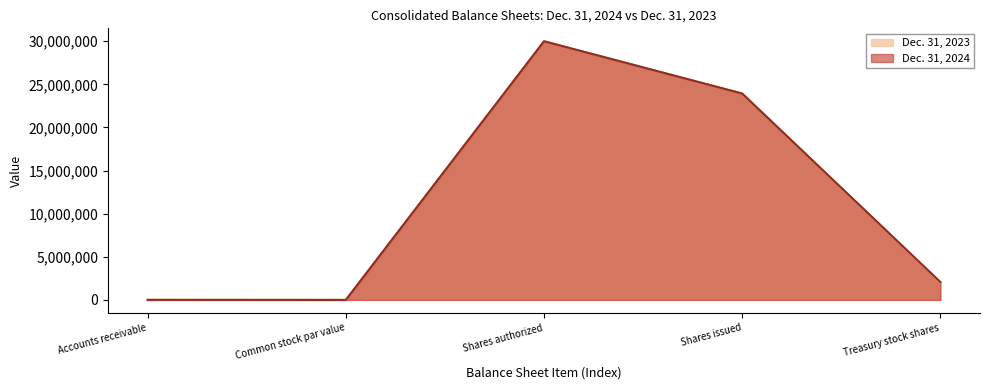

At how many categories does at least one series exceed 25532047?

1